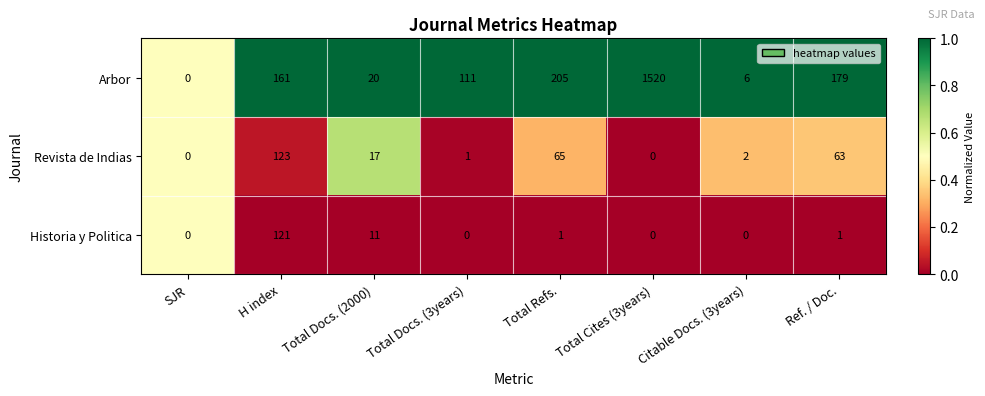

What is the average value of the Historia y Politica series?

17